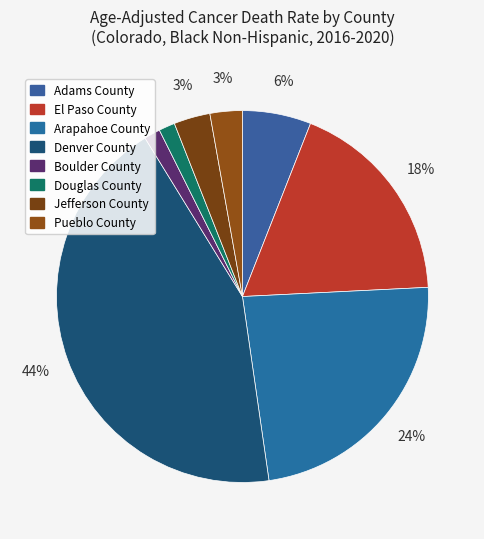

Does Denver County account for over 50% of the chart?

No